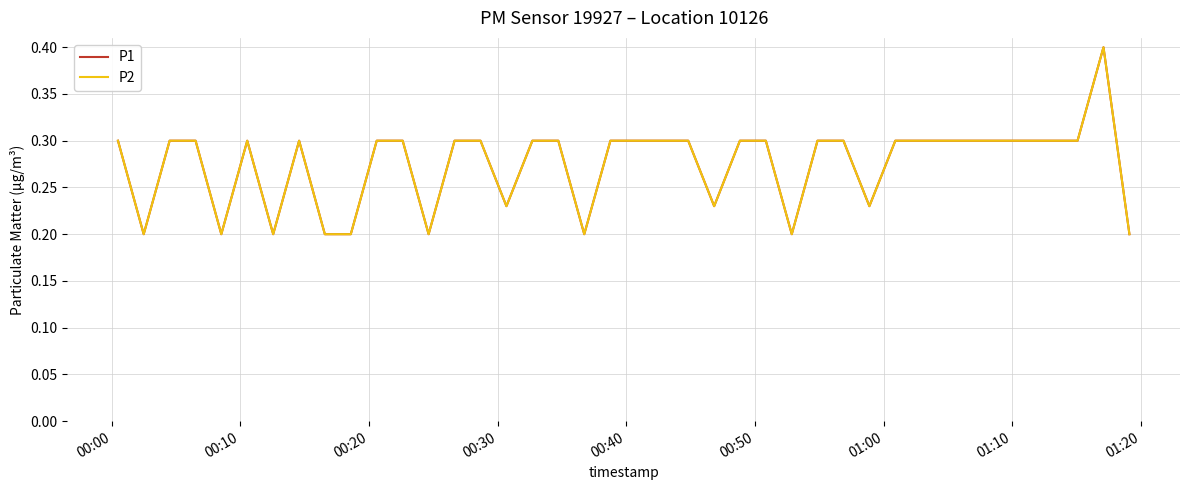

Does the chart have visible grid lines?

Yes